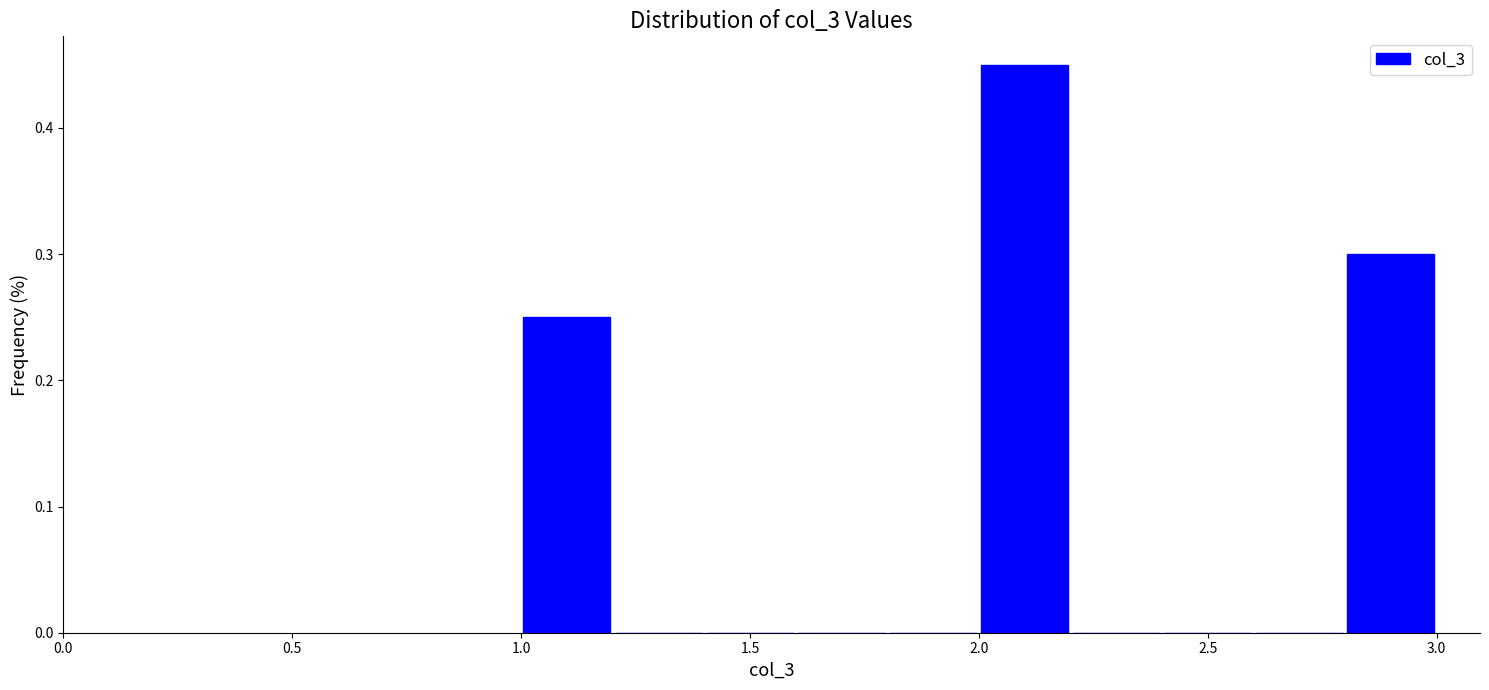

Over which range of the x-axis is the bar tallest?

2.0 to 2.2